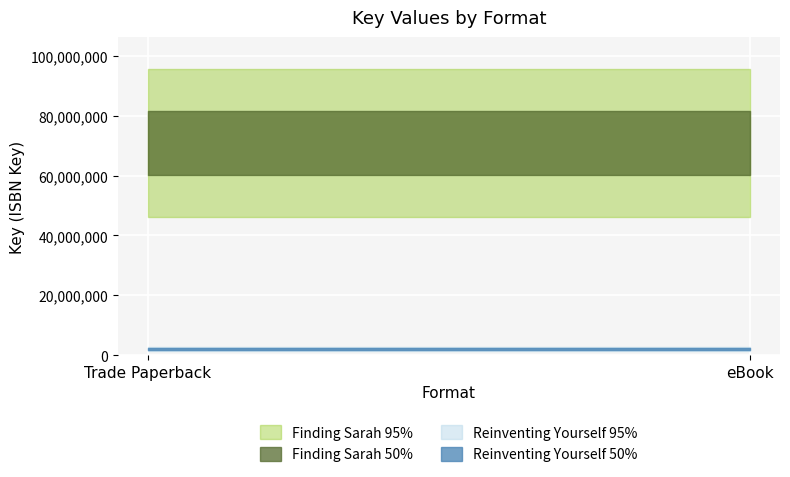

What are all the series names shown in the legend?

Finding Sarah, Reinventing Yourself